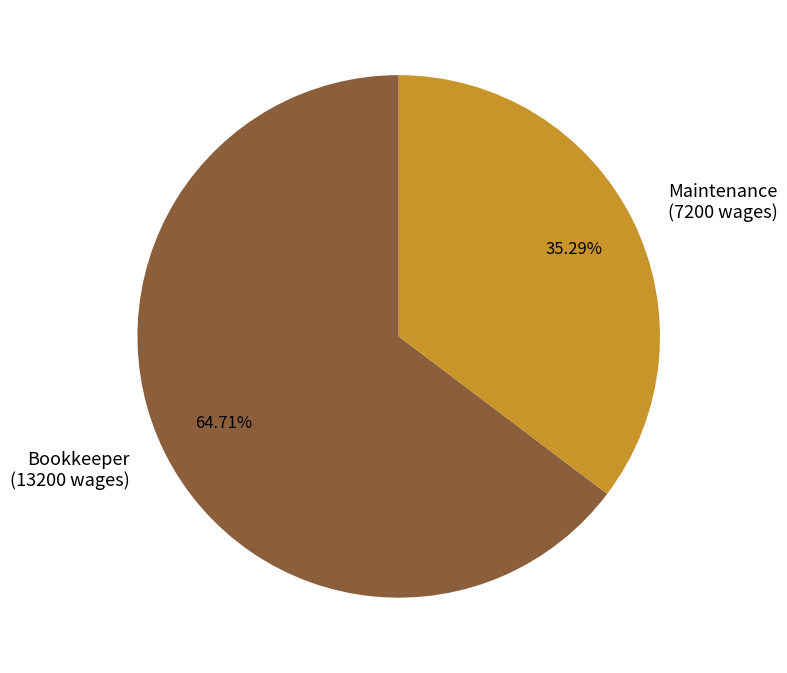

Which has a higher value, Bookkeeper or Maintenance?

Bookkeeper